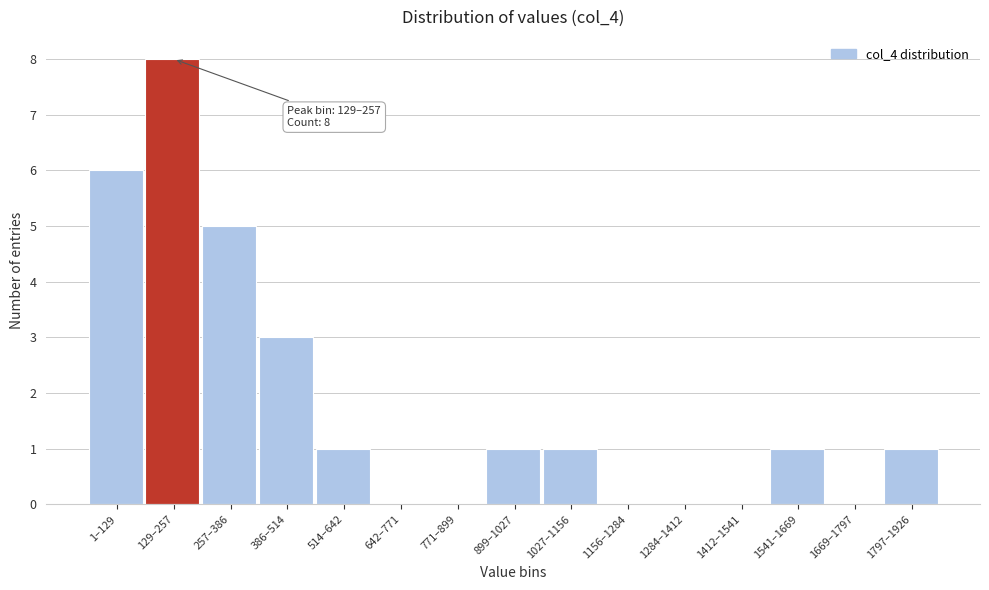

Reading left to right, list all the values displayed in this chart.

1–129=6	129–257=8	257–386=5	386–514=3	514–642=1	642–771=0	771–899=0	899–1027=1	1027–1156=1	1156–1284=0	1284–1412=0	1412–1541=0	1541–1669=1	1669–1797=0	1797–1926=1